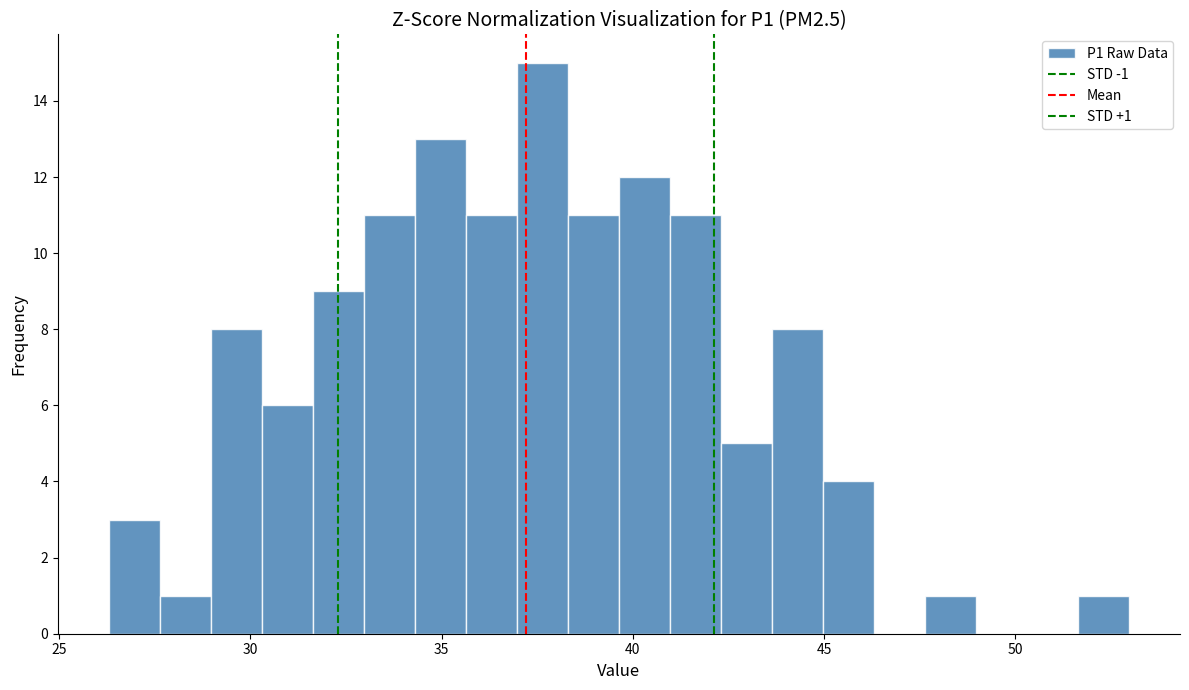

Around what value on the x-axis is the tallest bar? Give the approximate position of its centre, as read against the axis.

37.5